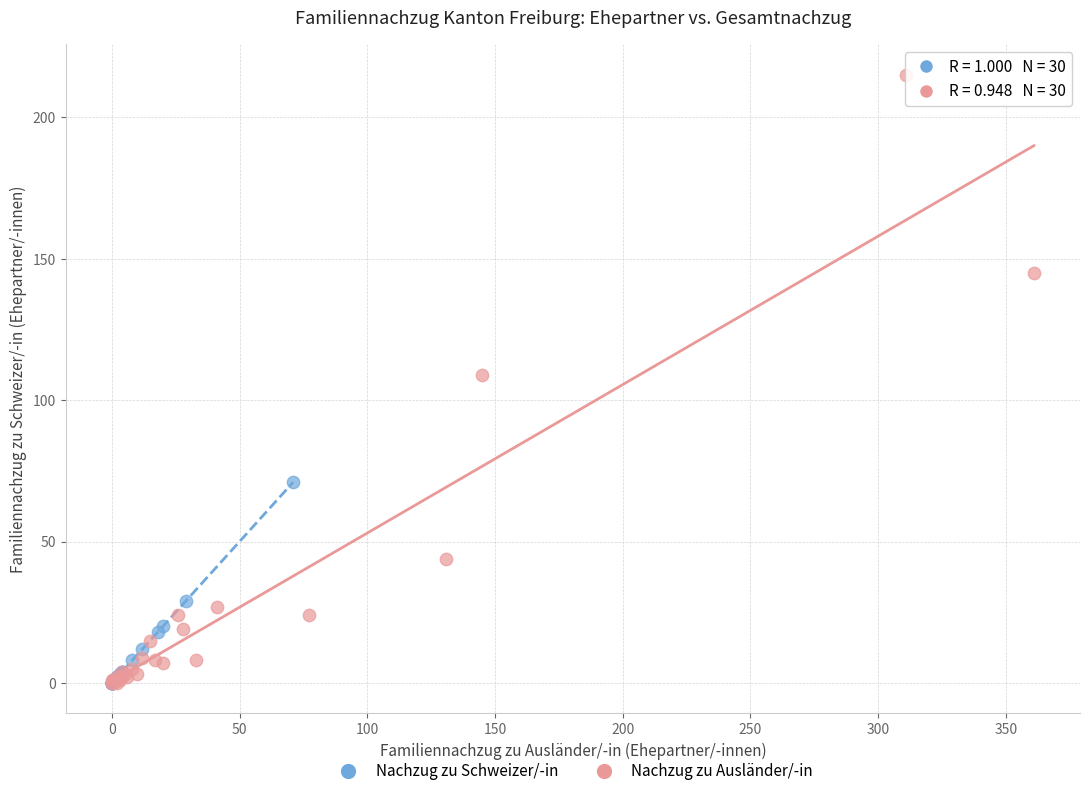

Which series reaches the maximum Y coordinate?

Nachzug zu Ausländer/-in